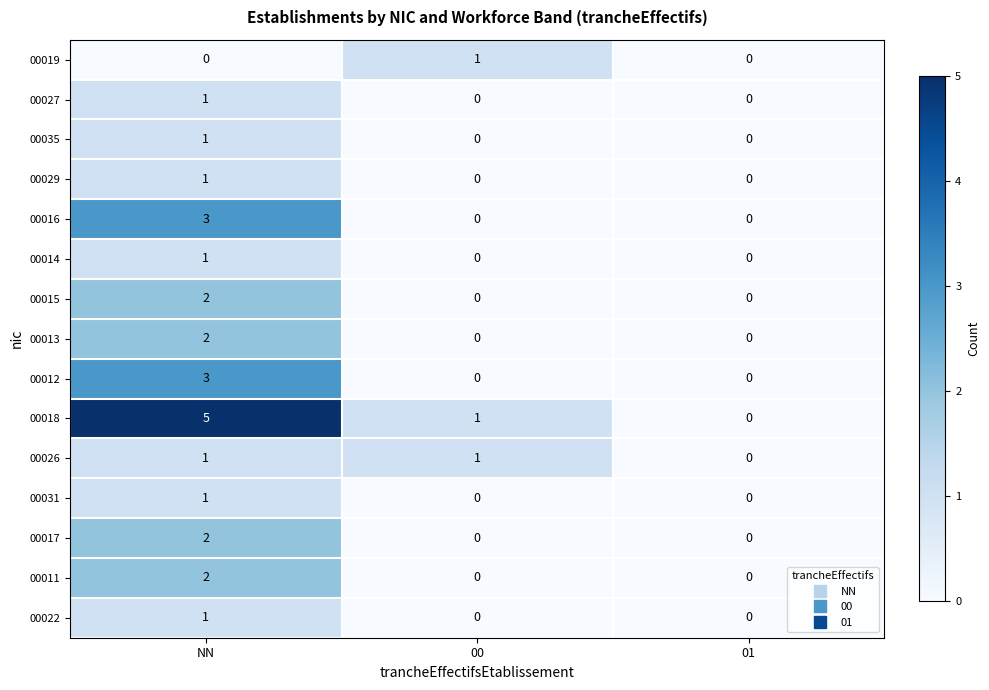

At which category is the sum across all series the highest?

NN